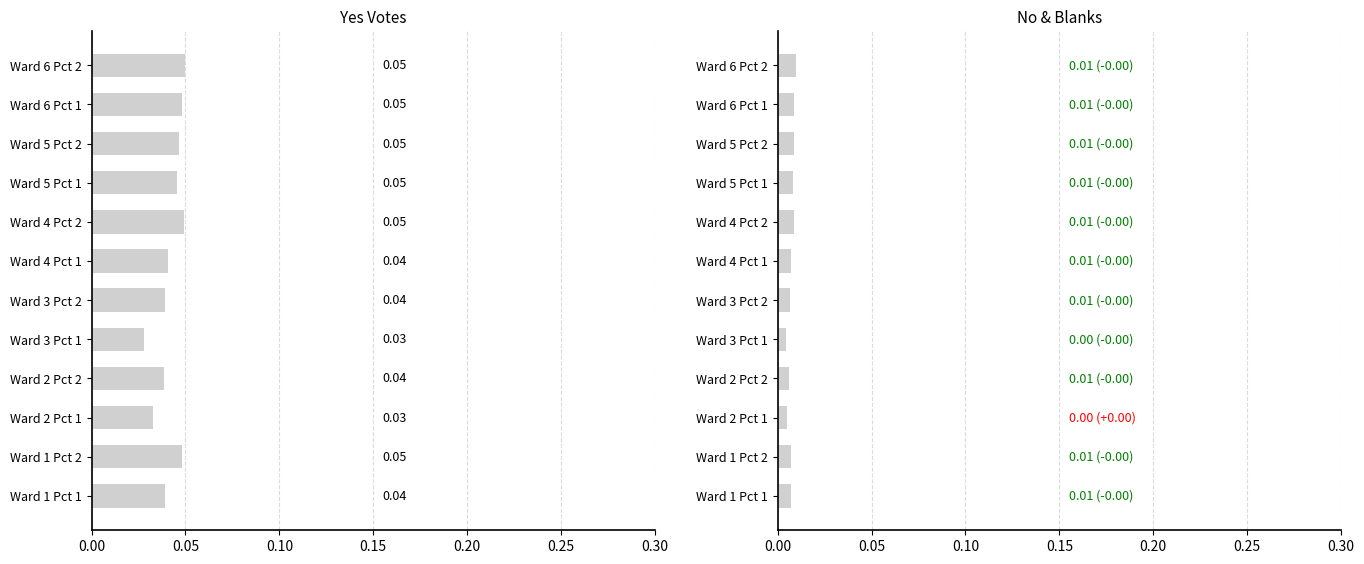

List the series in order of their peak value, highest first.

Yes, No